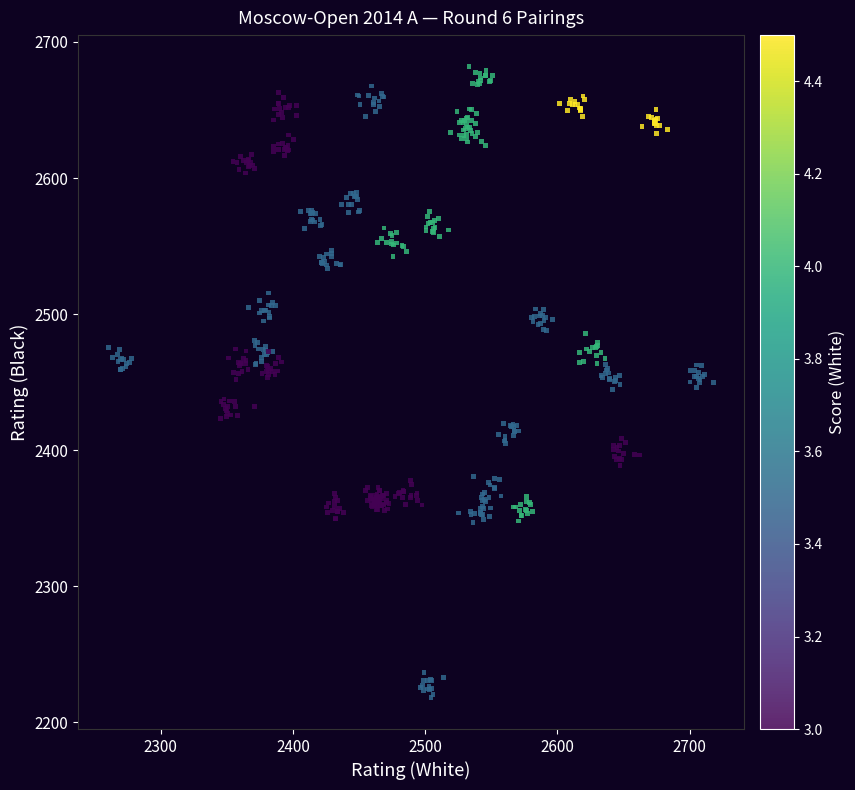

What is the range of Y values (max minus min)?

463.6